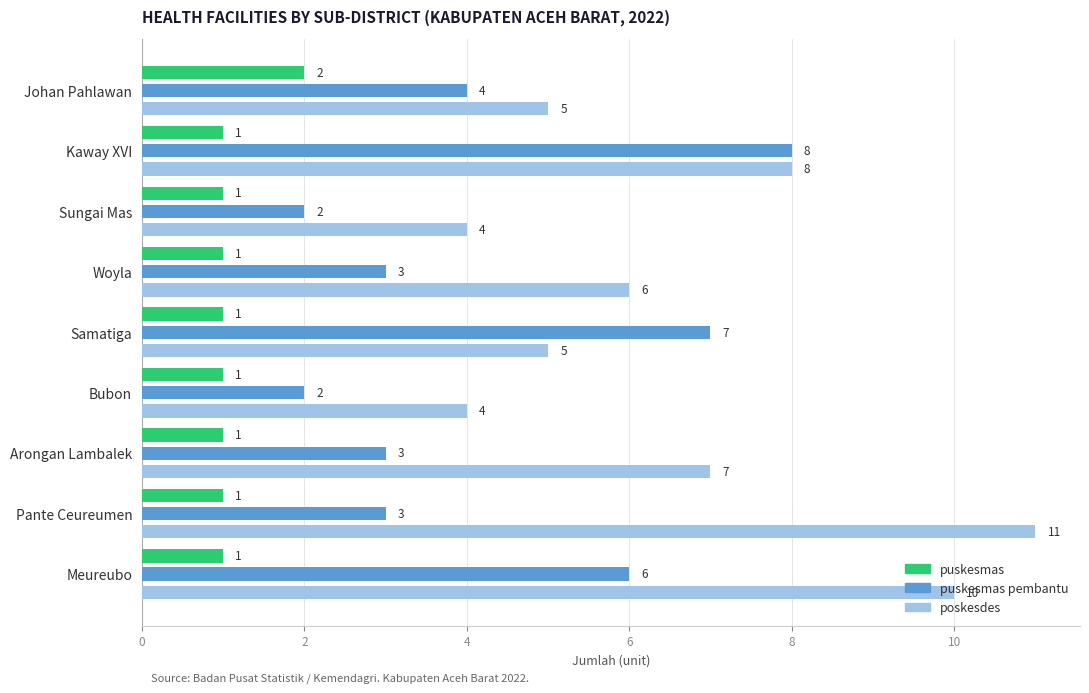

How many puskesmas values are between 1 and 2?

9